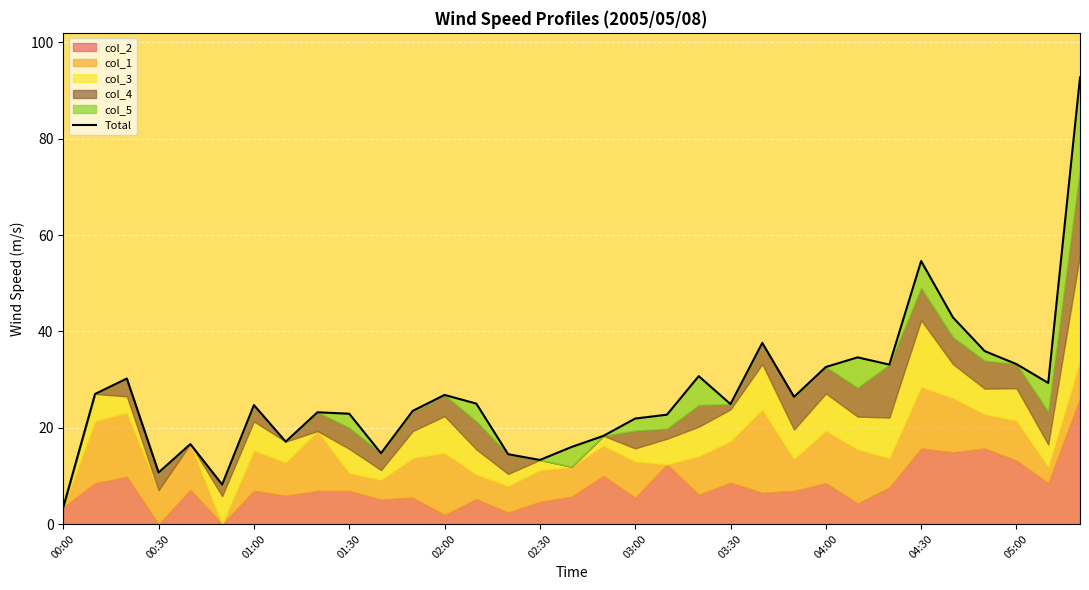

What is the greatest value displayed?

92.7